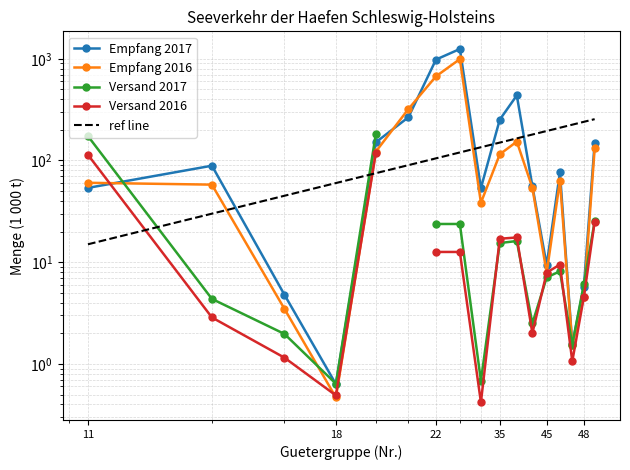

Is this an area chart (filled region under the line)?

No